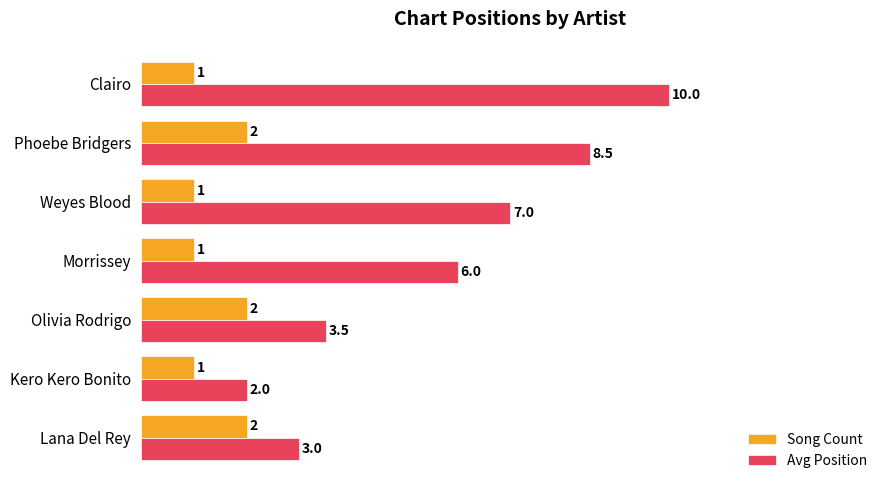

Which label corresponds to the largest value in the chart?

Clairo